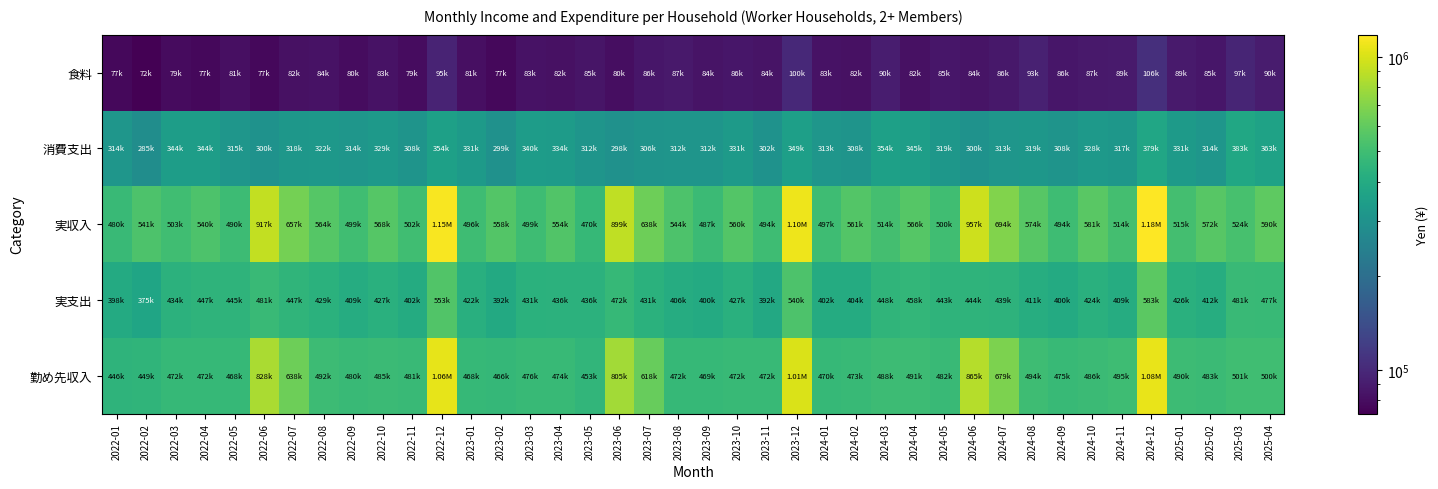

Reading right to left, what are all the values shown in this chart?

食料: 2025-04=89562	2025-03=96908	2025-02=85479	2025-01=89064	2024-12=105986	2024-11=89108	2024-10=87393	2024-09=86132	2024-08=93271	2024-07=86310	2024-06=83994	2024-05=85471	2024-04=81923	2024-03=90138	2024-02=82259	2024-01=83459	2023-12=99649	2023-11=83587	2023-10=85791	2023-09=83618	2023-08=87423	2023-07=86069	2023-06=80273	2023-05=84983	2023-04=81935	2023-03=82966	2023-02=77077	2023-01=81256	2022-12=95309	2022-11=79345	2022-10=83424	2022-09=79937	2022-08=83501	2022-07=81831	2022-06=76866	2022-05=81187	2022-04=76743	2022-03=78834	2022-02=72482	2022-01=76566
消費支出: 2025-04=363182	2025-03=382959	2025-02=313977	2025-01=331341	2024-12=379200	2024-11=316535	2024-10=327613	2024-09=308417	2024-08=318764	2024-07=312568	2024-06=300228	2024-05=318560	2024-04=345020	2024-03=353810	2024-02=307765	2024-01=313165	2023-12=348859	2023-11=301718	2023-10=330590	2023-09=311728	2023-08=311510	2023-07=306293	2023-06=298405	2023-05=311830	2023-04=334229	2023-03=340016	2023-02=298749	2023-01=331130	2022-12=353794	2022-11=308122	2022-10=328684	2022-09=313989	2022-08=322438	2022-07=317575	2022-06=300489	2022-05=314979	2022-04=344126	2022-03=343686	2022-02=285289	2022-01=314358
実収入: 2025-04=589528	2025-03=524343	2025-02=571993	2025-01=514877	2024-12=1179259	2024-11=514409	2024-10=580675	2024-09=493942	2024-08=574334	2024-07=694483	2024-06=957457	2024-05=500231	2024-04=566457	2024-03=513734	2024-02=561495	2024-01=497383	2023-12=1099805	2023-11=494181	2023-10=559898	2023-09=487499	2023-08=544043	2023-07=637866	2023-06=898984	2023-05=469992	2023-04=553975	2023-03=498581	2023-02=557655	2023-01=495706	2022-12=1150808	2022-11=502259	2022-10=568282	2022-09=499438	2022-08=563963	2022-07=657263	2022-06=916705	2022-05=489745	2022-04=539738	2022-03=503128	2022-02=540712	2022-01=479805
実支出: 2025-04=477190	2025-03=481124	2025-02=411625	2025-01=426245	2024-12=583435	2024-11=408607	2024-10=423688	2024-09=399754	2024-08=411069	2024-07=438860	2024-06=444068	2024-05=442707	2024-04=458466	2024-03=447971	2024-02=403548	2024-01=402498	2023-12=540273	2023-11=392200	2023-10=427044	2023-09=400473	2023-08=406276	2023-07=431090	2023-06=471839	2023-05=436295	2023-04=435917	2023-03=431413	2023-02=392498	2023-01=421913	2022-12=552778	2022-11=402410	2022-10=427166	2022-09=409436	2022-08=428627	2022-07=447495	2022-06=481125	2022-05=445213	2022-04=447013	2022-03=433993	2022-02=375088	2022-01=398066
勤め先収入: 2025-04=500211	2025-03=500967	2025-02=482752	2025-01=490017	2024-12=1075340	2024-11=494581	2024-10=485751	2024-09=475468	2024-08=493828	2024-07=678597	2024-06=865034	2024-05=482069	2024-04=491381	2024-03=488334	2024-02=472625	2024-01=470293	2023-12=1012299	2023-11=472290	2023-10=472384	2023-09=469324	2023-08=471823	2023-07=618308	2023-06=804835	2023-05=452665	2023-04=473785	2023-03=475725	2023-02=465881	2023-01=468295	2022-12=1057878	2022-11=481168	2022-10=484859	2022-09=479795	2022-08=492438	2022-07=637537	2022-06=828493	2022-05=467714	2022-04=471930	2022-03=471563	2022-02=448806	2022-01=445955